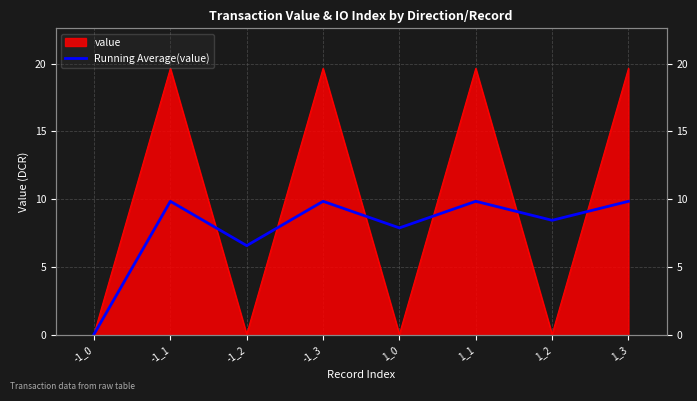

Rank the categories by value from lowest to highest.

-1_0, -1_2, 1_0, 1_2, -1_1, -1_3, 1_1, 1_3